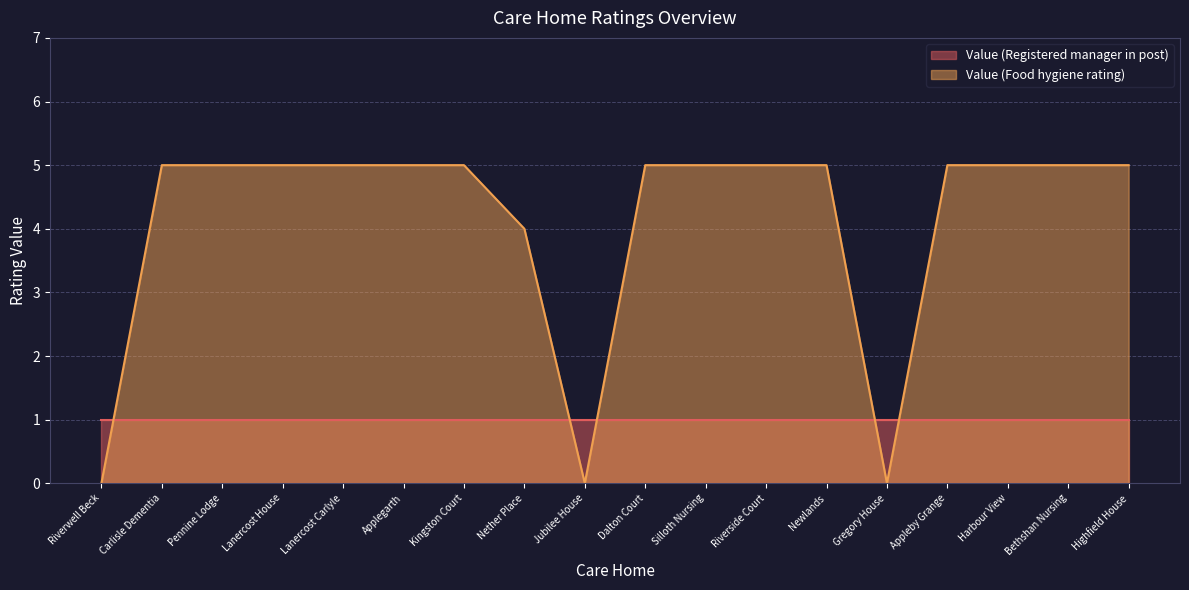

Is it true that the value at Riverside Court is 5?

True